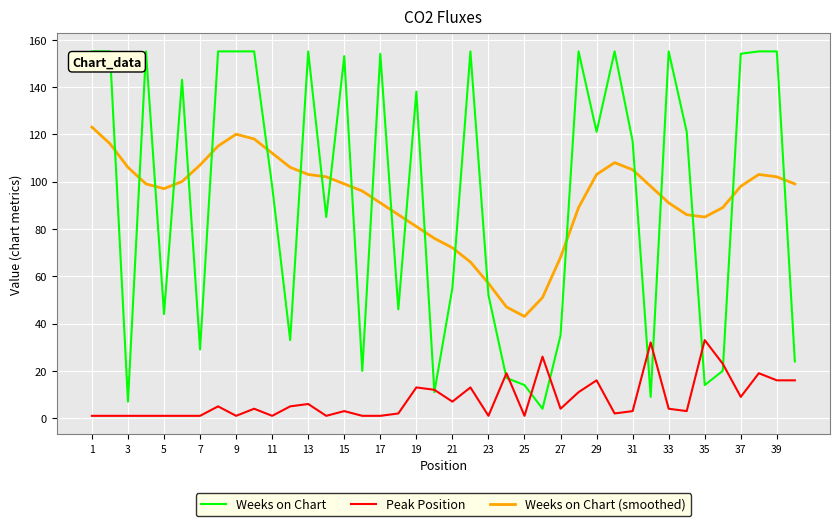

How many intersections are there between Weeks on Chart (smoothed) and Weeks on Chart?

23